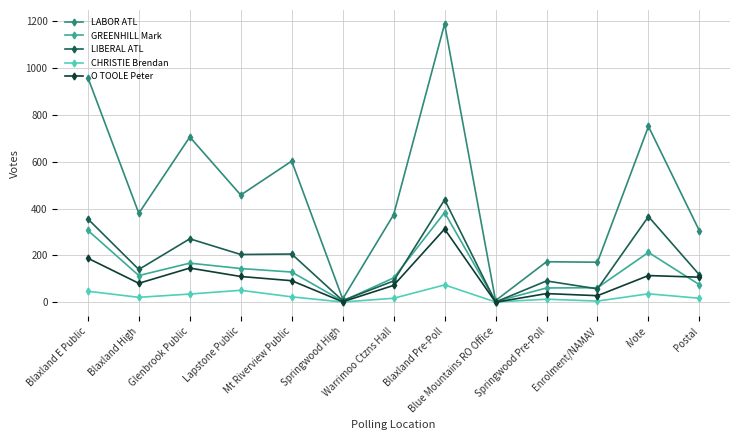

Rank the series by their maximum value, from lowest to highest.

CHRISTIE Brendan, O TOOLE Peter, GREENHILL Mark, LIBERAL ATL, LABOR ATL